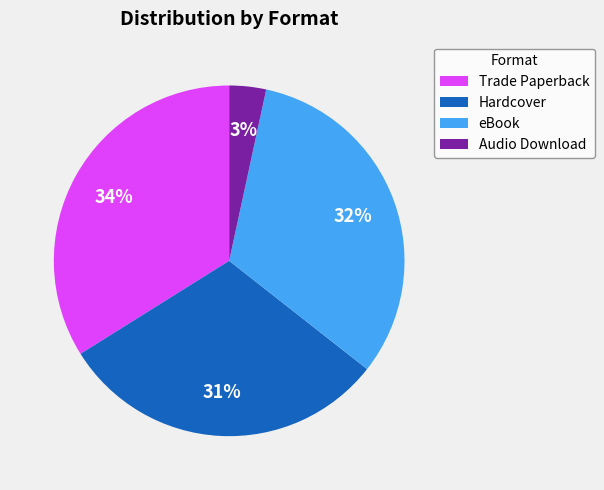

Which category has the smallest portion of the pie?

Audio Download